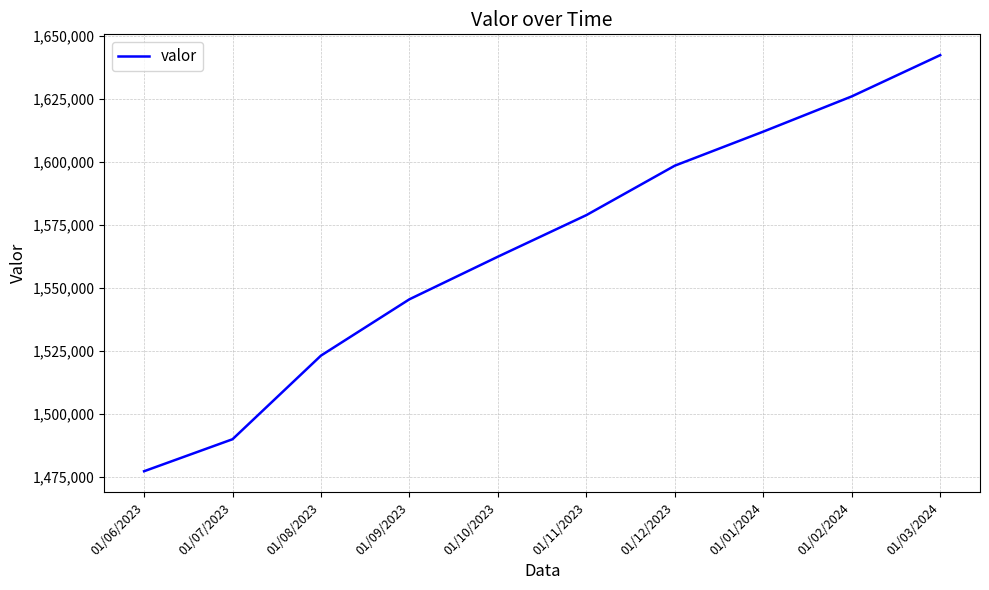

What is the difference between the second highest and second lowest values?

136030